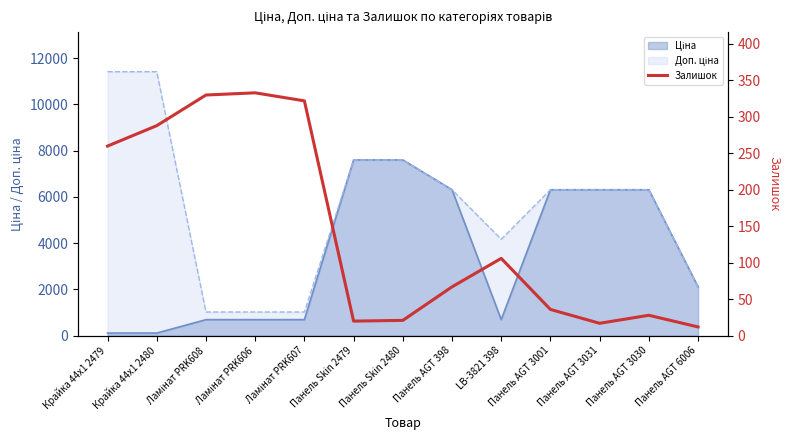

At which label is the value closest to 172?

LB-3821 398